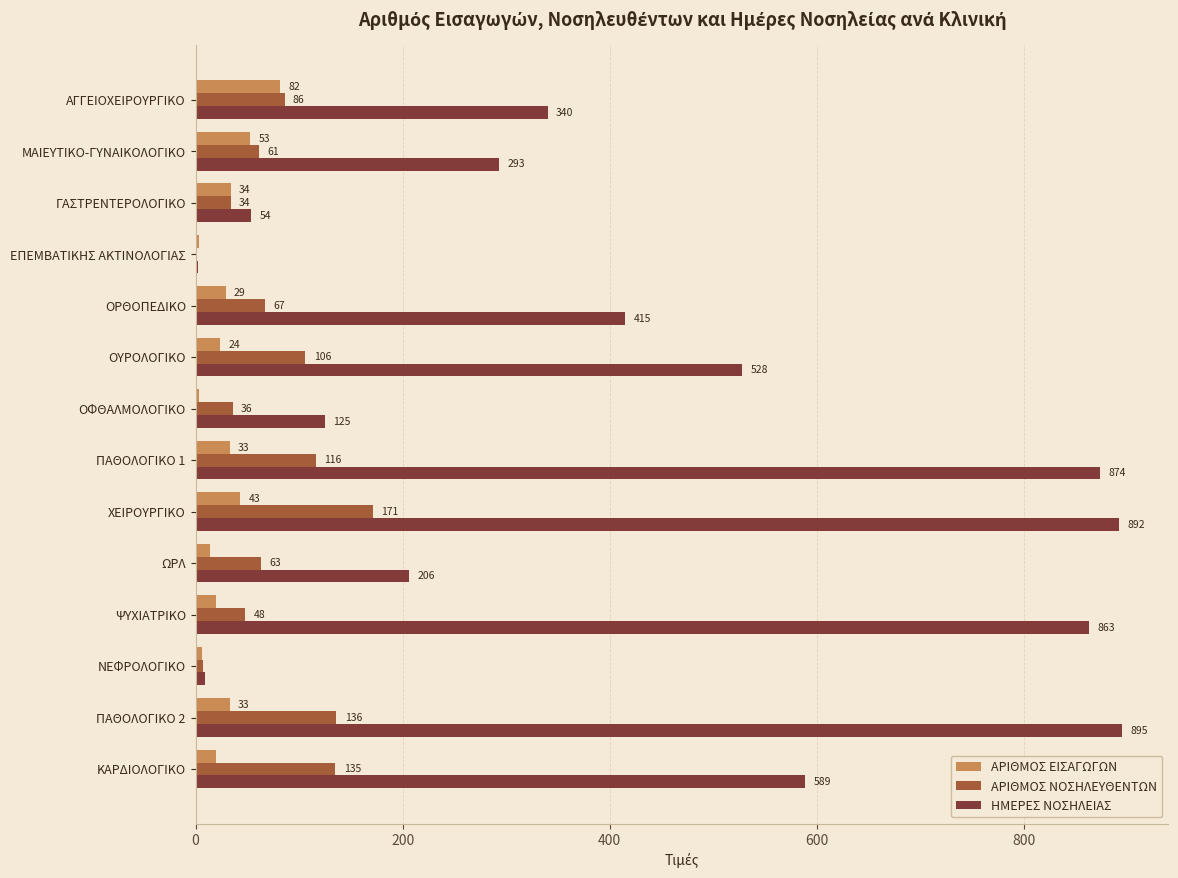

The value of ΑΡΙΘΜΟΣ ΝΟΣΗΛΕΥΘΕΝΤΩΝ at ΠΑΘΟΛΟΓΙΚΟ 2 is 56. True or false?

False